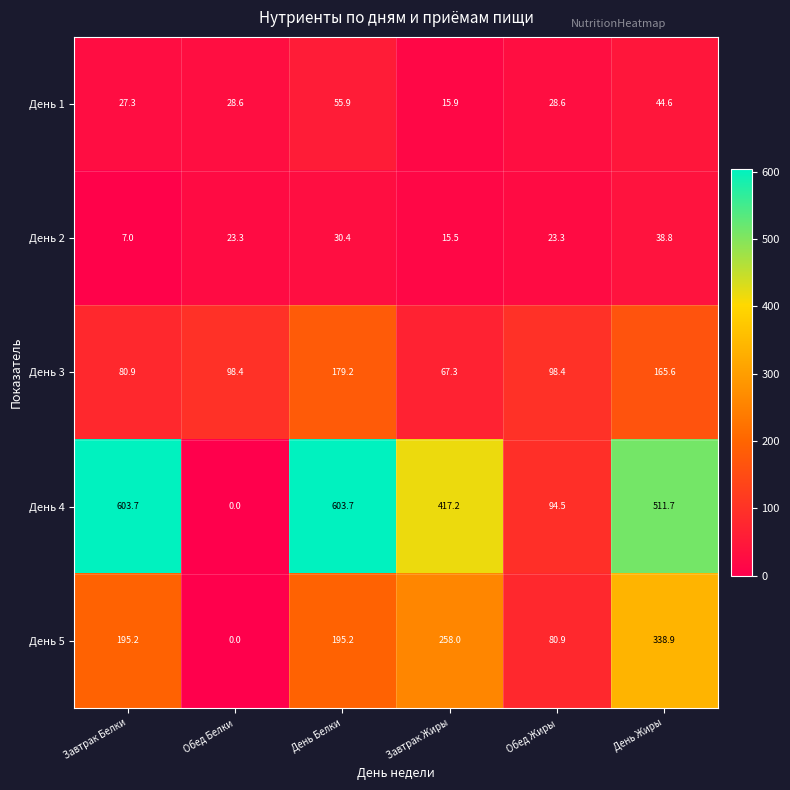

The День 3 series shows 95.0 at Завтрак Жиры. True or false?

False